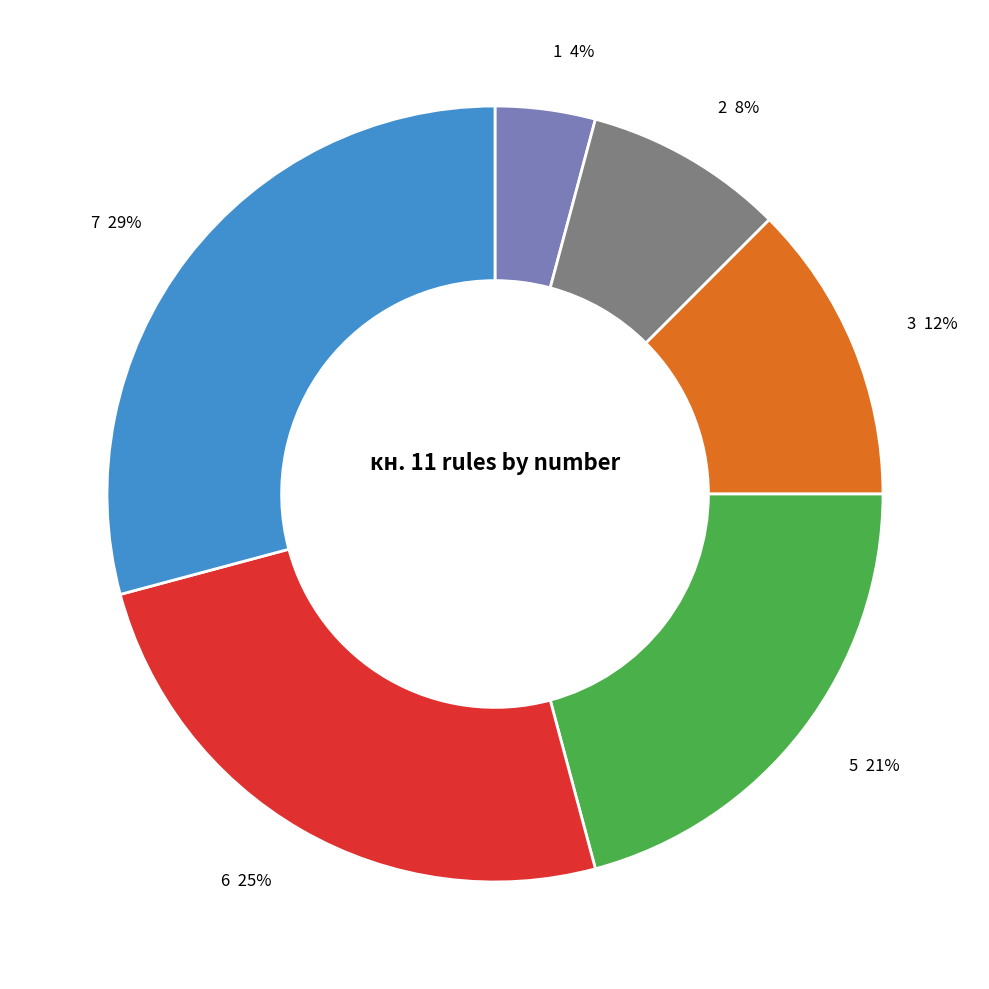

True or false: 1 accounts for 12% of the total.

False